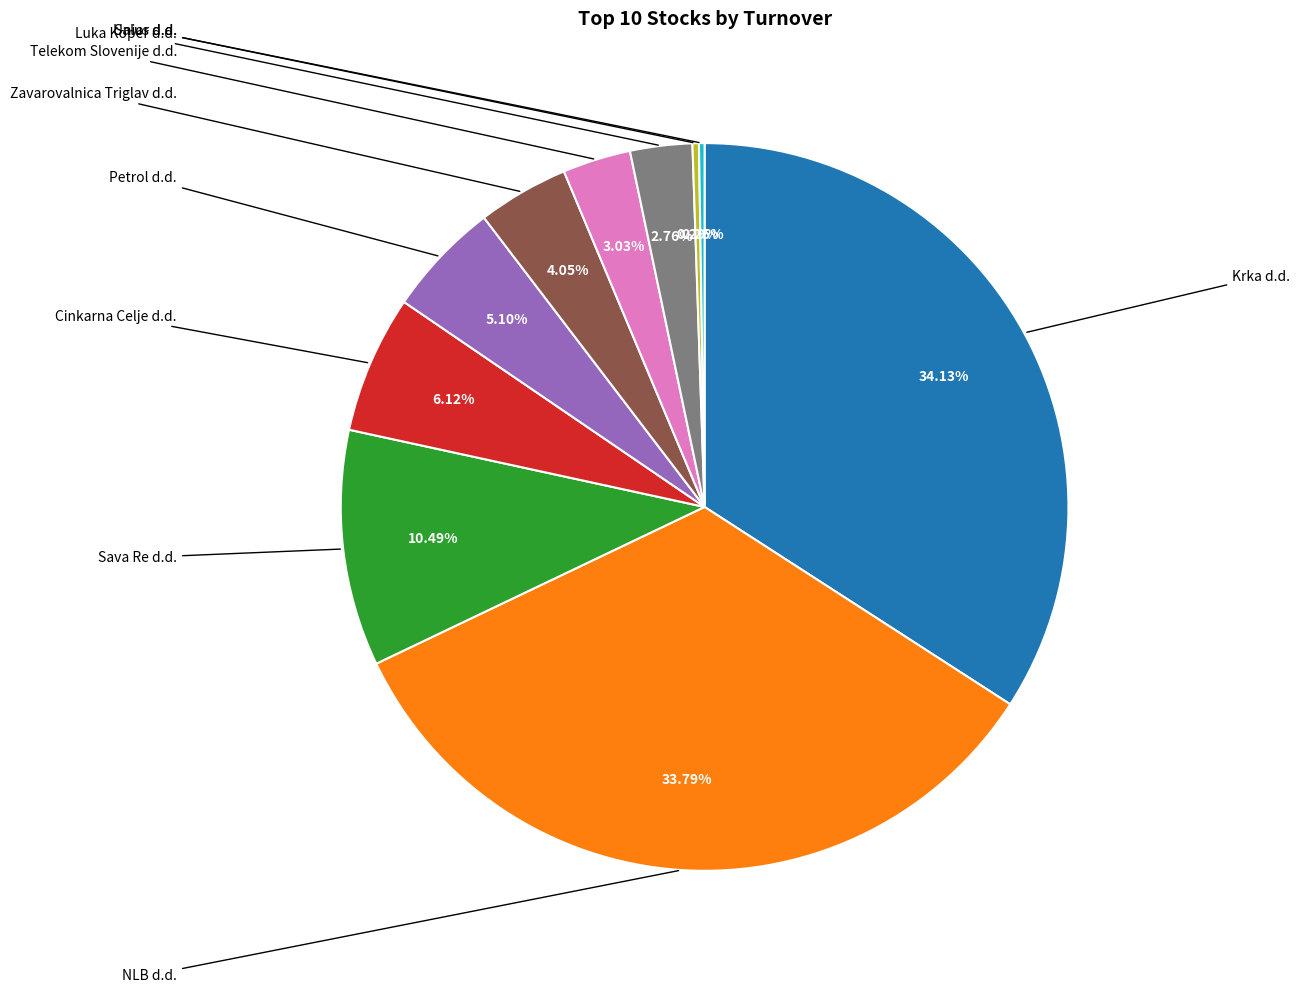

Is there a majority slice in this chart?

No